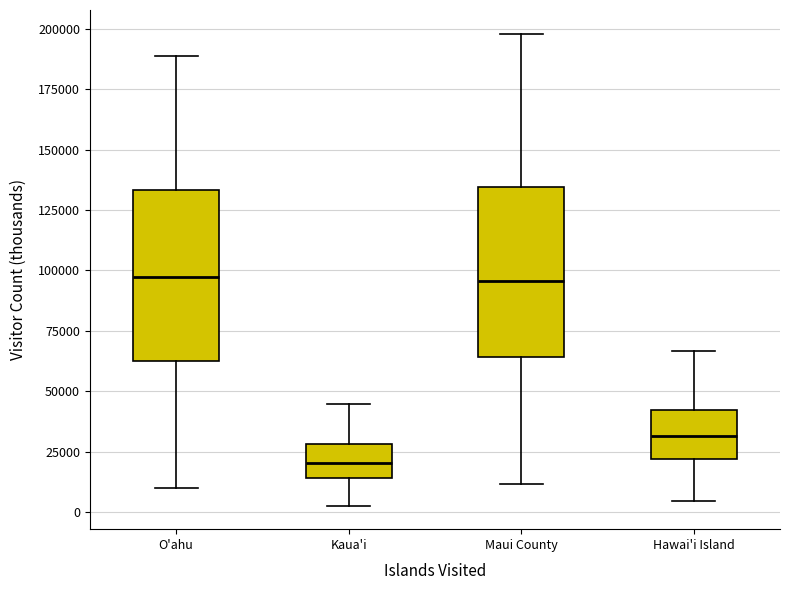

Where does the lower whisker of the box for Hawai'i Island end on the y-axis? The values are not printed on the chart, so give them approximately, as read against the axis.

5000